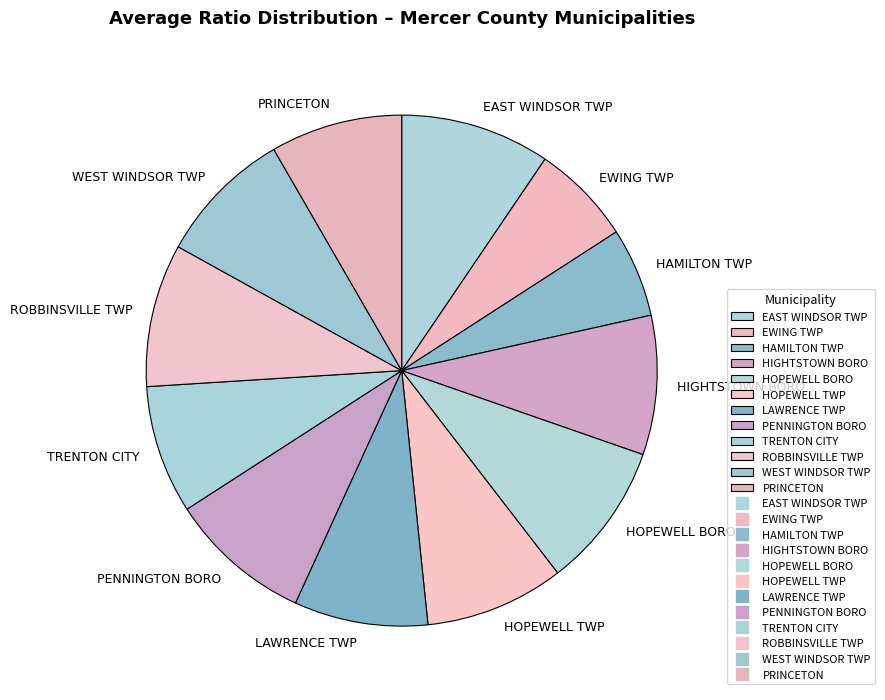

Is the sum of HOPEWELL BORO and TRENTON CITY greater than half?

No